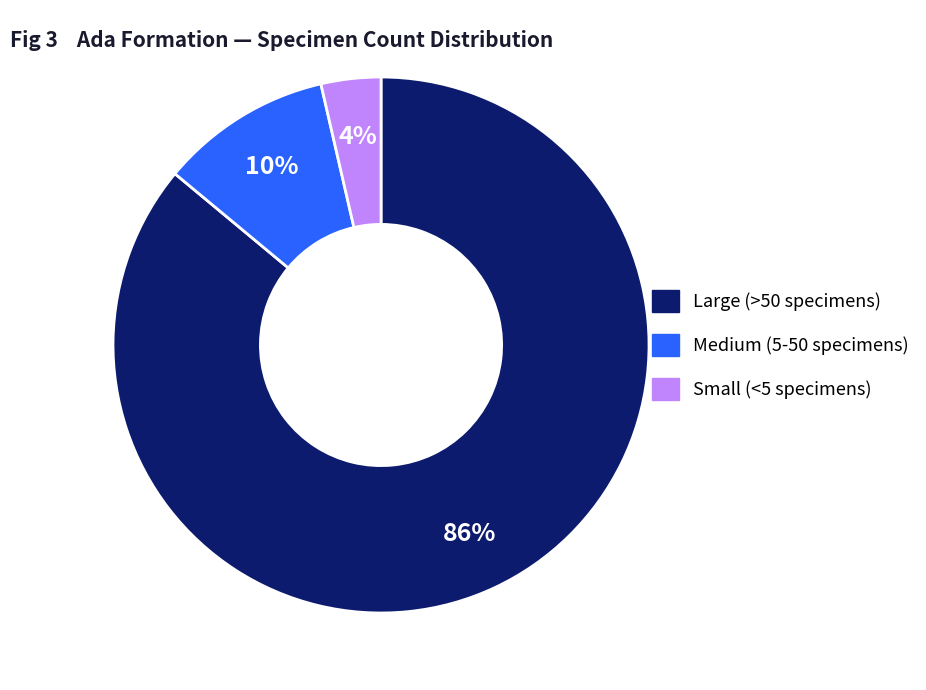

To the nearest percent, what is the average slice percentage?

33%